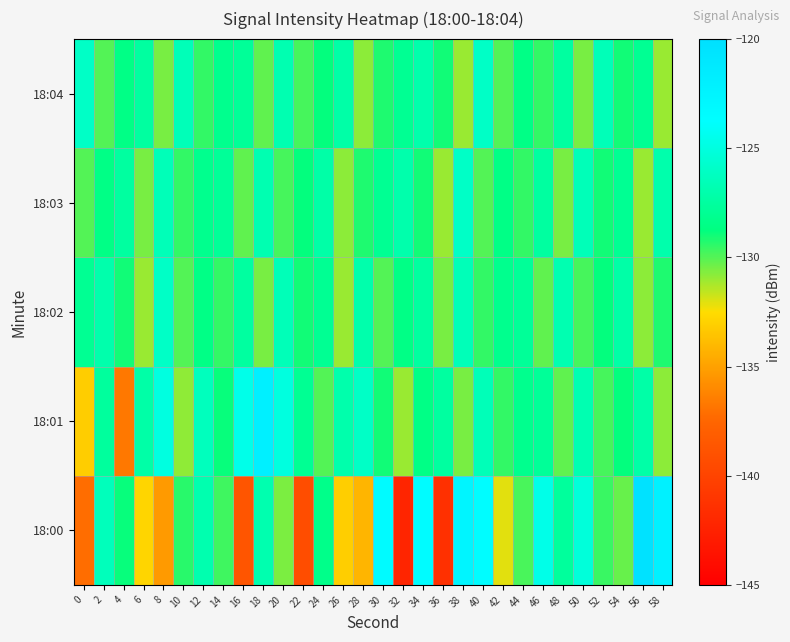

Which series has the widest spread of values?

18:00